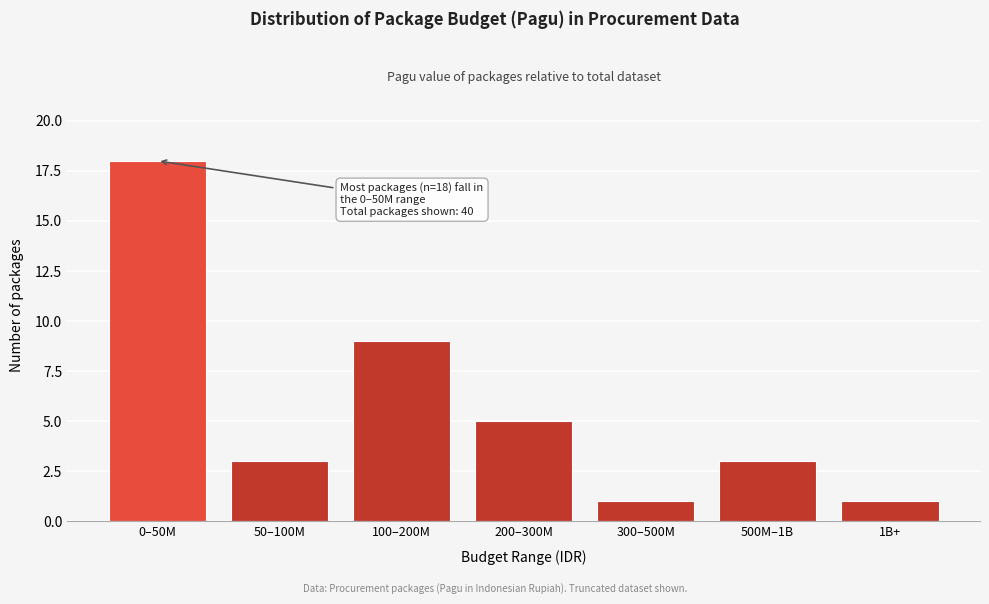

Reading left to right, list all the values displayed in this chart.

0–50M=18	50–100M=3	100–200M=9	200–300M=5	300–500M=1	500M–1B=3	1B+=1